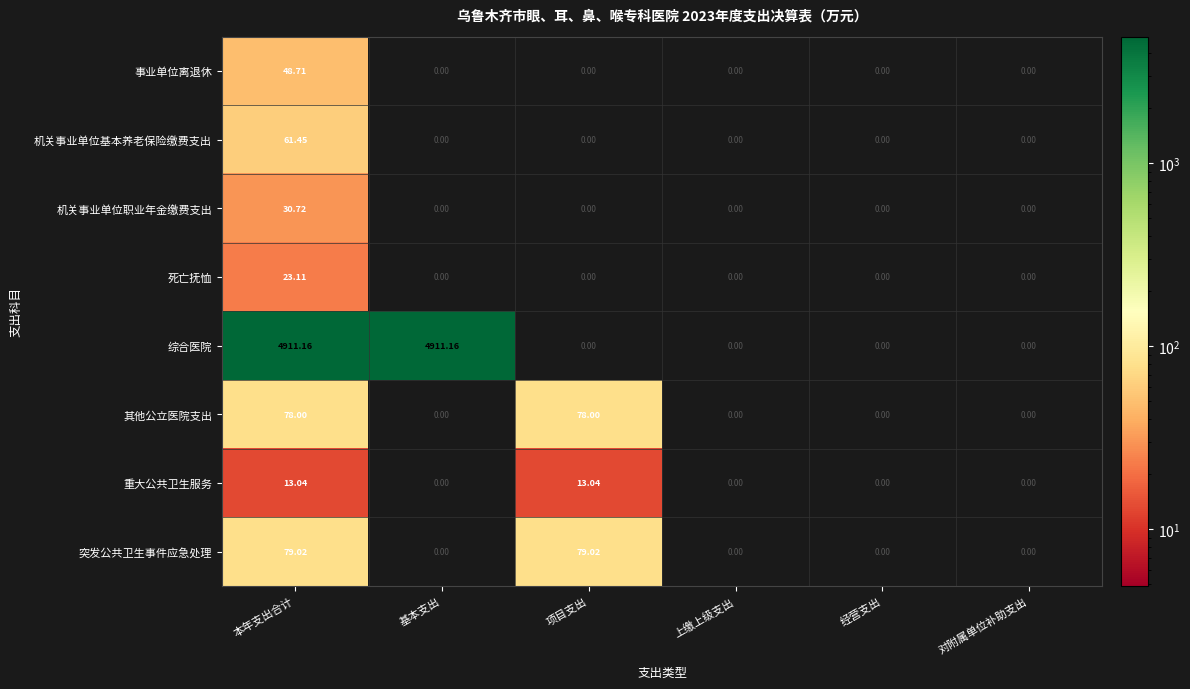

At how many categories does at least one series exceed 2843?

2